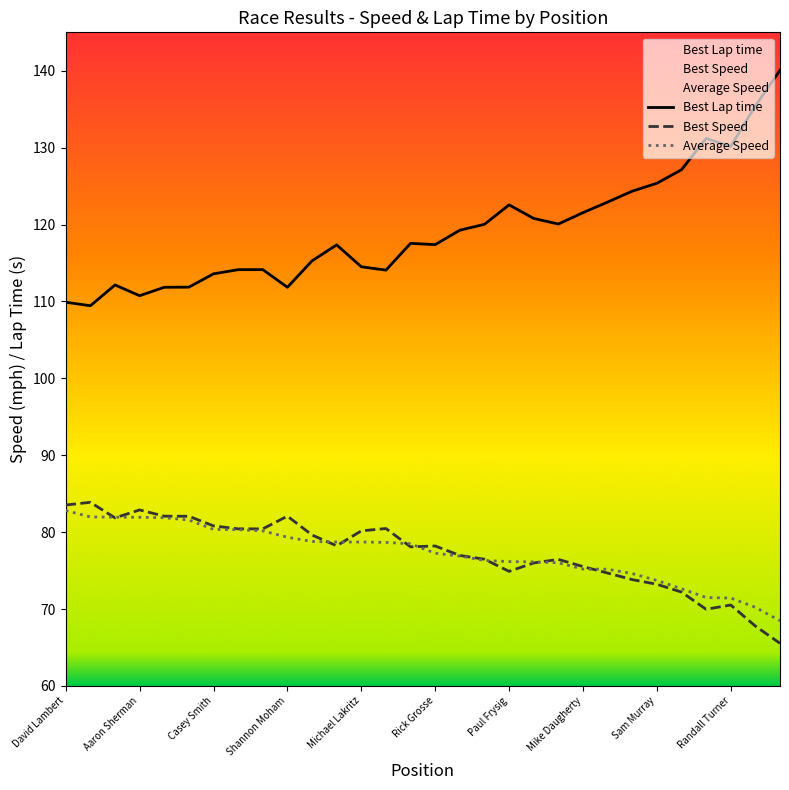

What is the total value across all series at Mike Daugherty?

272.3